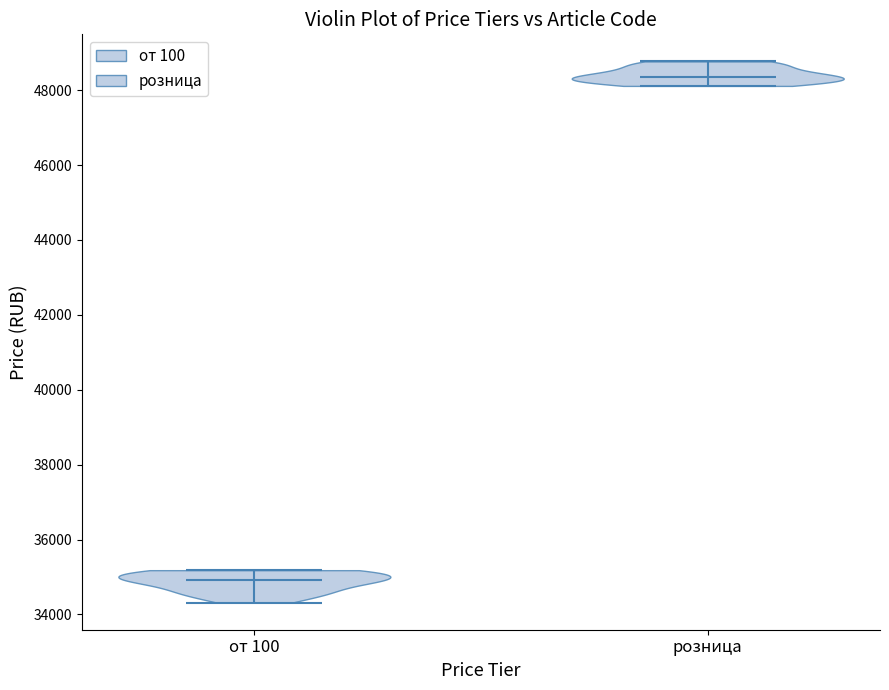

Reading left to right, read every violin against the y-axis: where its median line is, and the lowest and highest points it reaches. The values are not printed on the chart, so give them approximately, as read against the axis.

от 100: median line 35000, lowest point 34400, highest point 35200
розница: median line 48400, lowest point 48200, highest point 48800